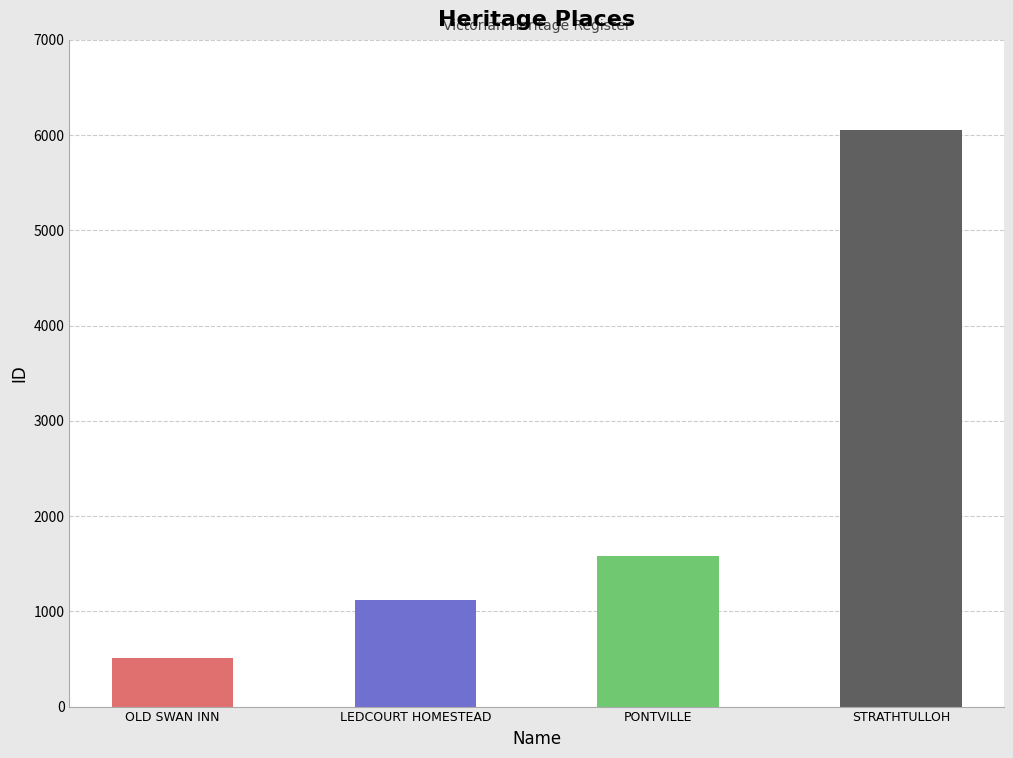

Reading left to right, extract all data points from this chart.

OLD SWAN INN=511	LEDCOURT HOMESTEAD=1123	PONTVILLE=1586	STRATHTULLOH=6050